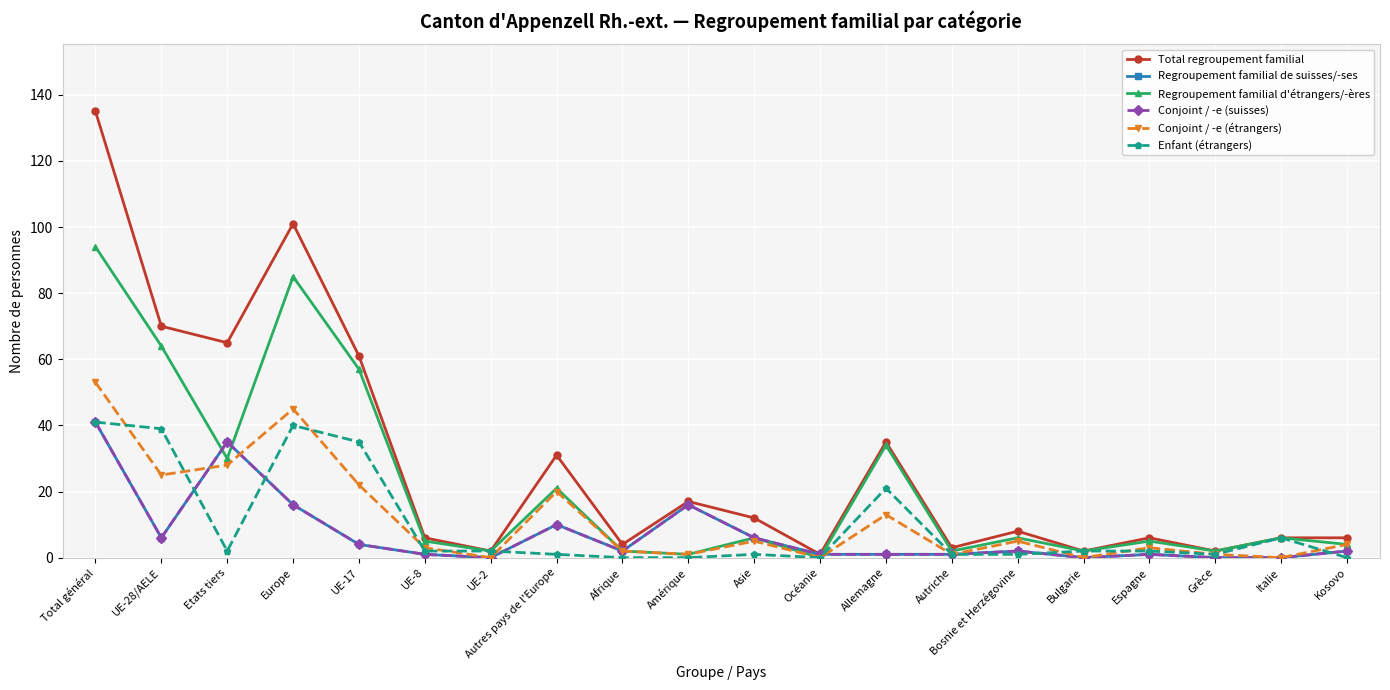

Is it true that Conjoint / -e (étrangers) equals 24 at Europe?

False